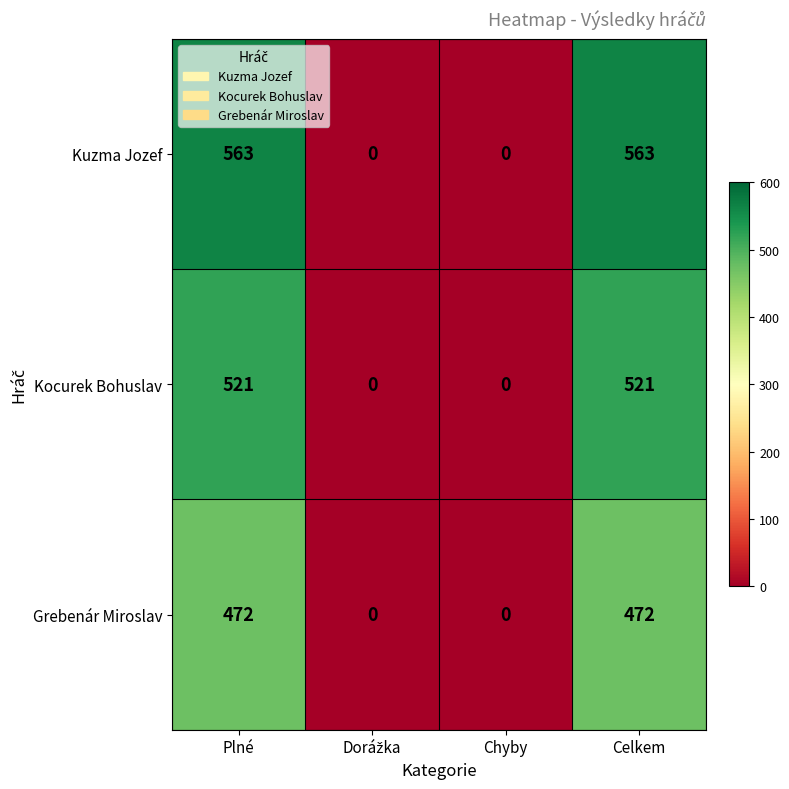

Rank the series by their average value, from lowest to highest.

Grebenár Miroslav, Kocurek Bohuslav, Kuzma Jozef